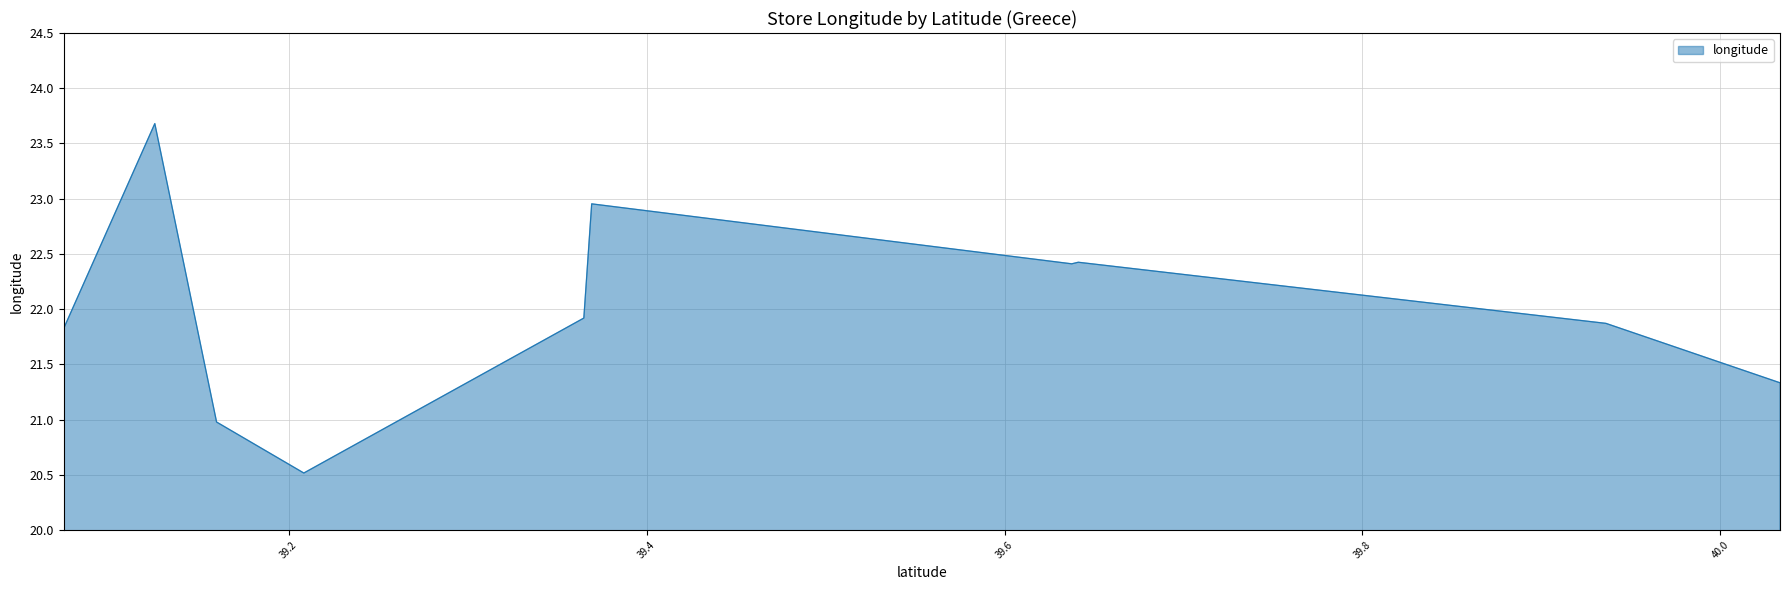

What is the greatest value displayed?

23.7